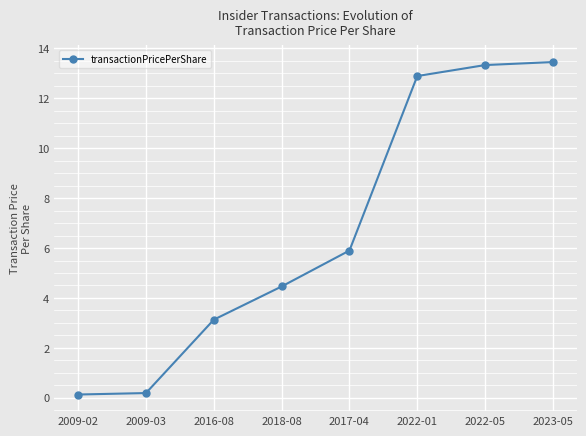

Where is the data nearest to the value 6?

2017-04